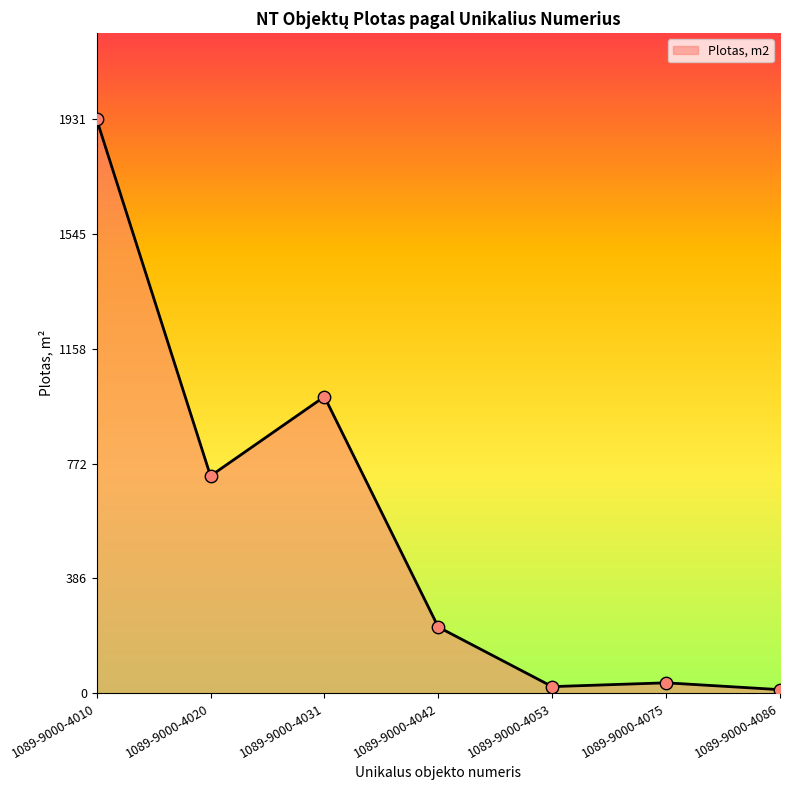

Which has a higher value, 1089-9000-4010 or 1089-9000-4031?

1089-9000-4010